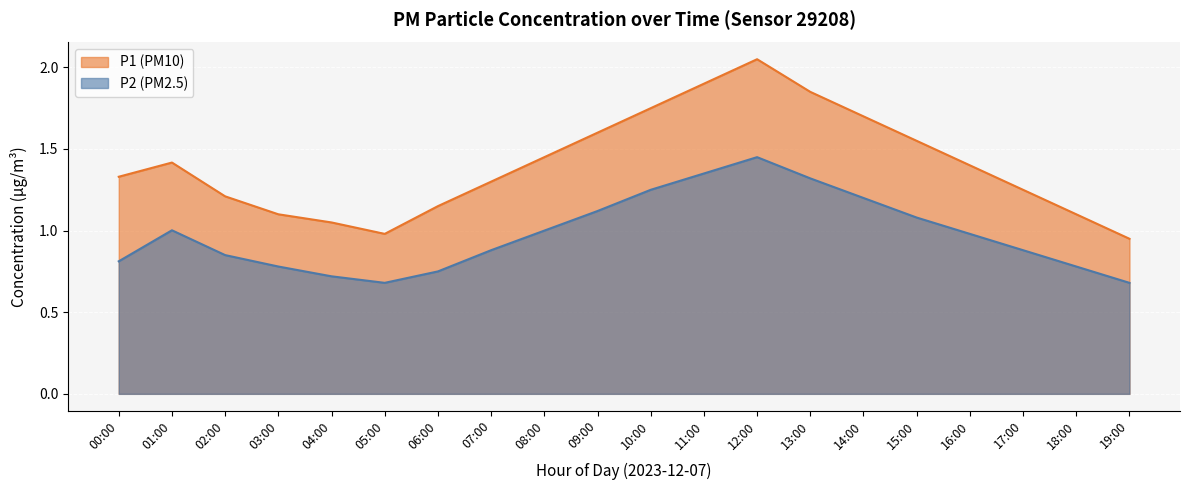

What is the approximate value at 08:00?

1.0